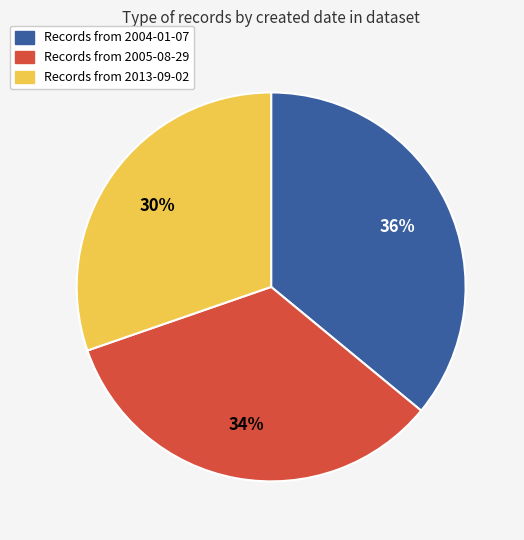

Is there any slice that represents more than half of the pie?

No